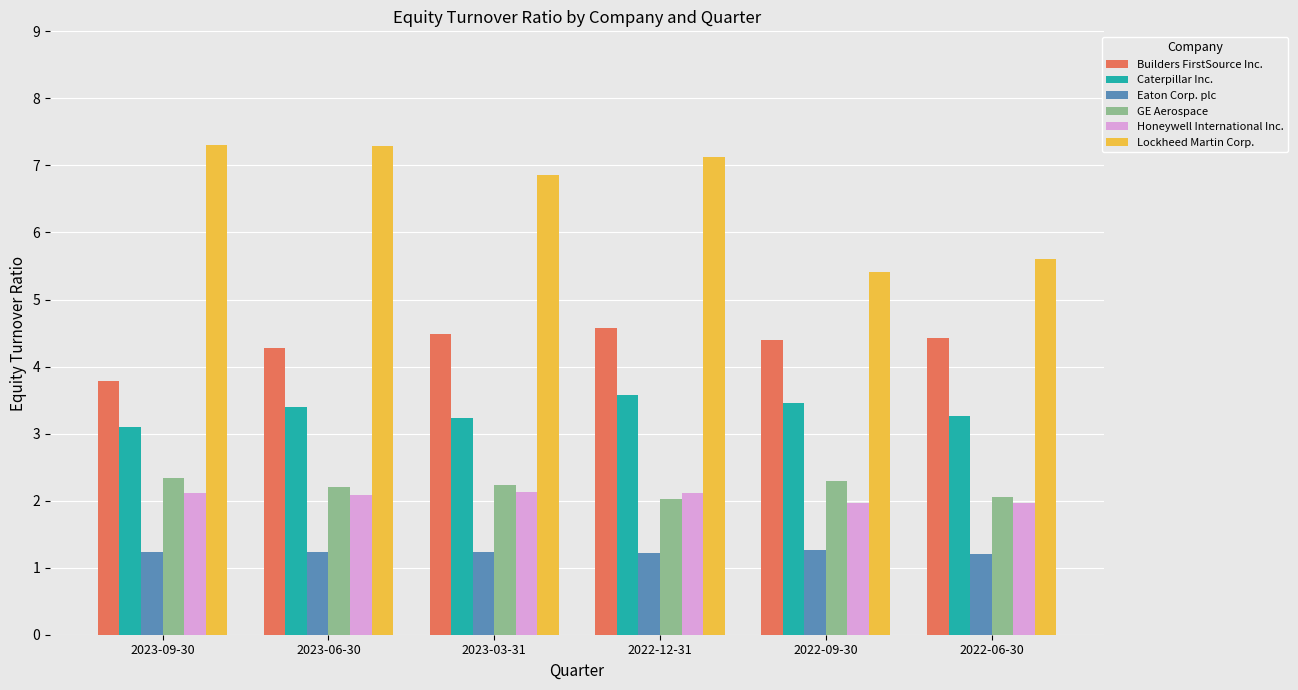

The Eaton Corp. plc series shows 1.2 at 2023-03-31. True or false?

True